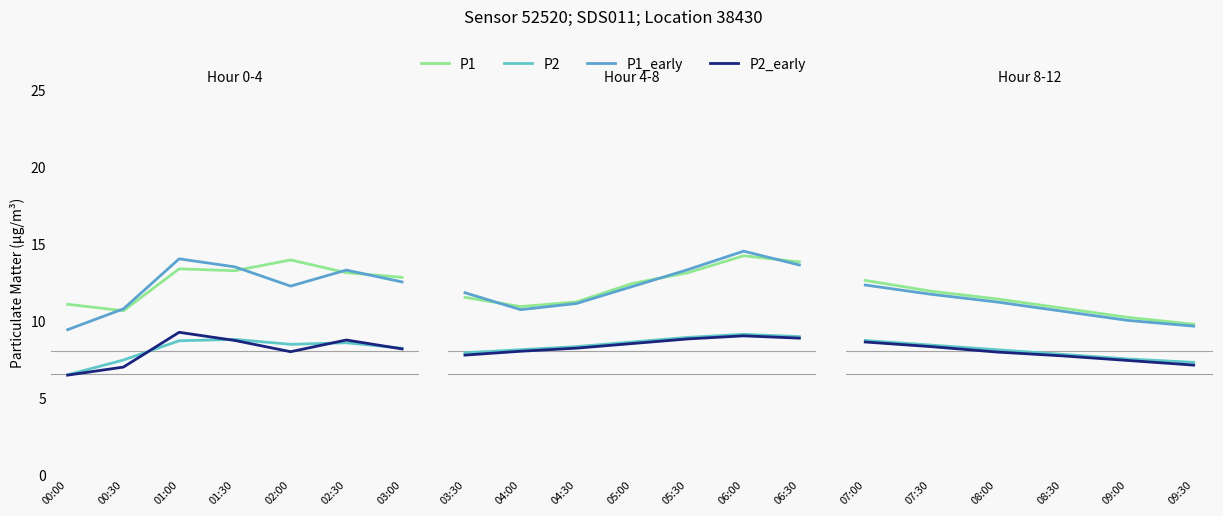

Is the value of P1 at 07:00 greater than the value of P2_early at 08:30?

Yes